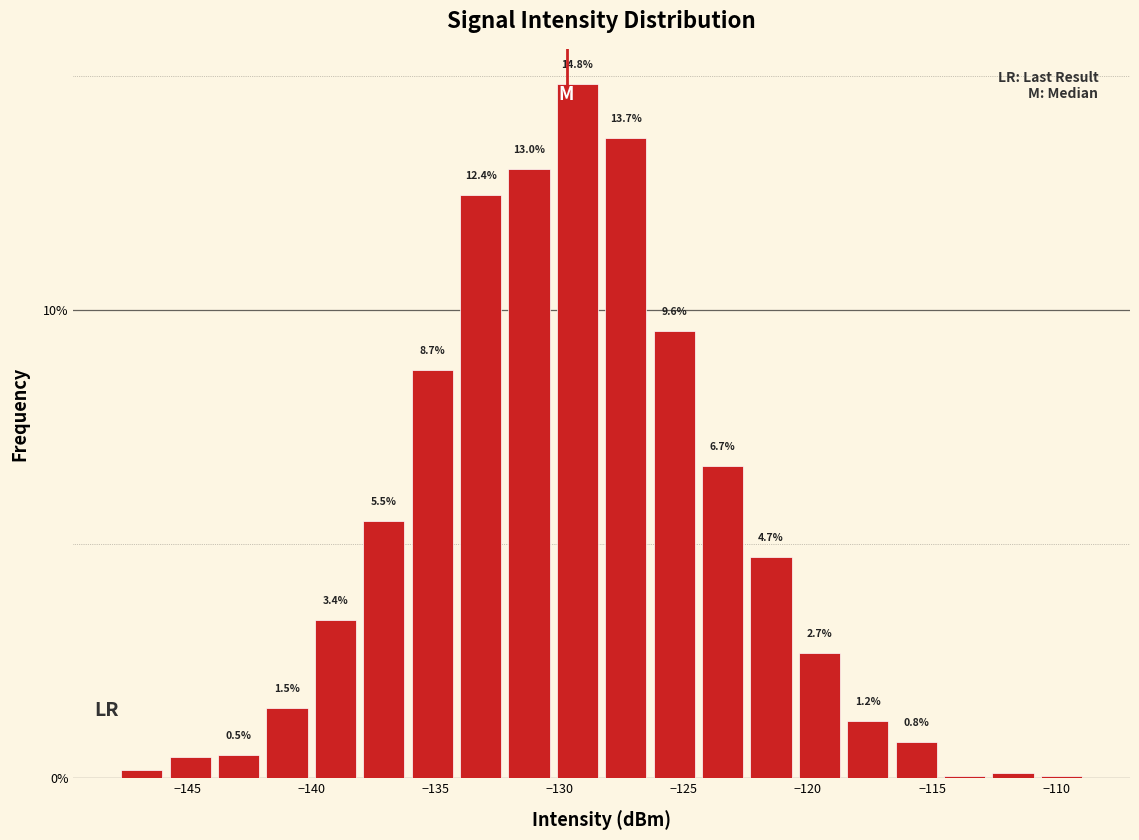

Around what value on the x-axis is the tallest bar? Give the approximate position of its centre, as read against the axis.

-129.5